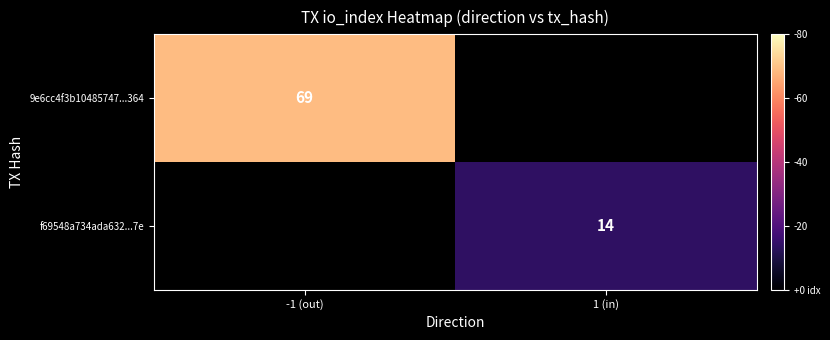

Which label corresponds to the smallest value in the chart?

1 (in)